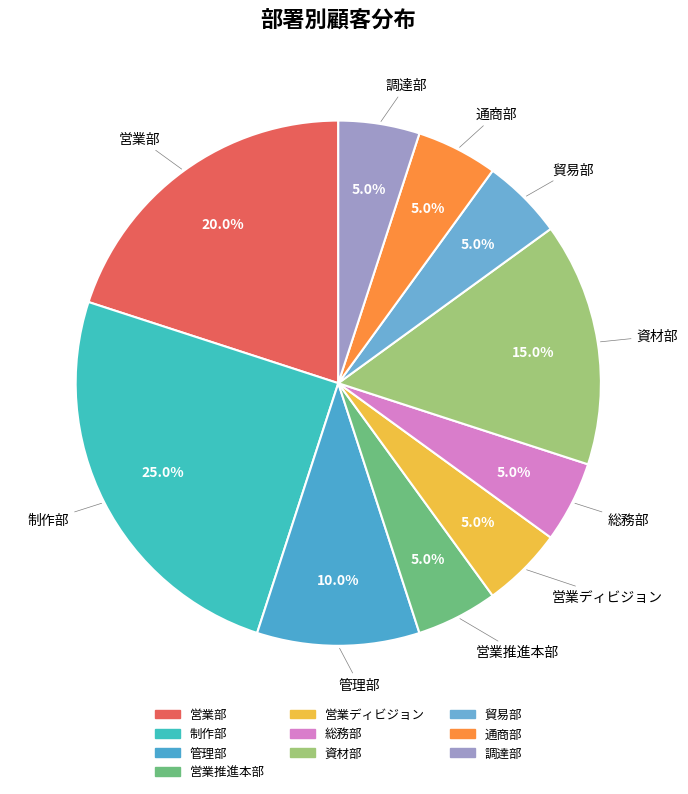

Count the number of slices in the pie.

10